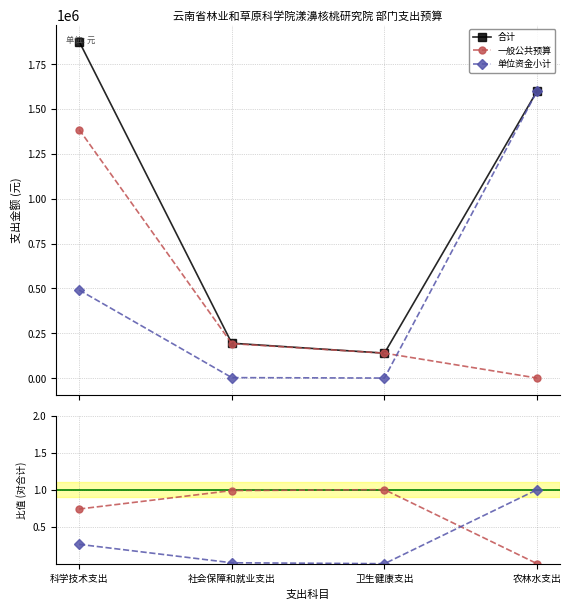

What is the label of the 2nd point from the right?

卫生健康支出